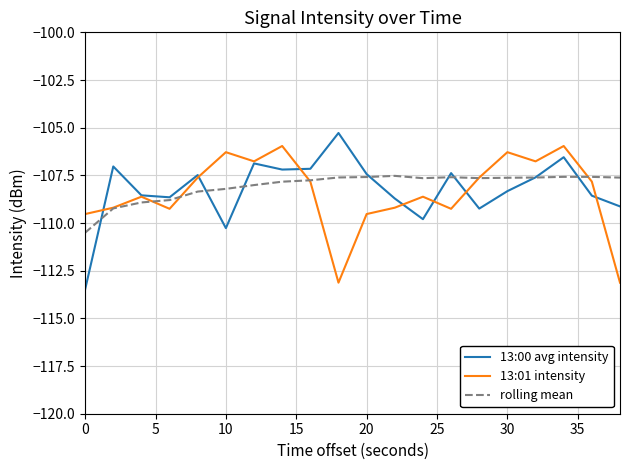

What is the highest value of the 13:01 intensity series?

-106.0